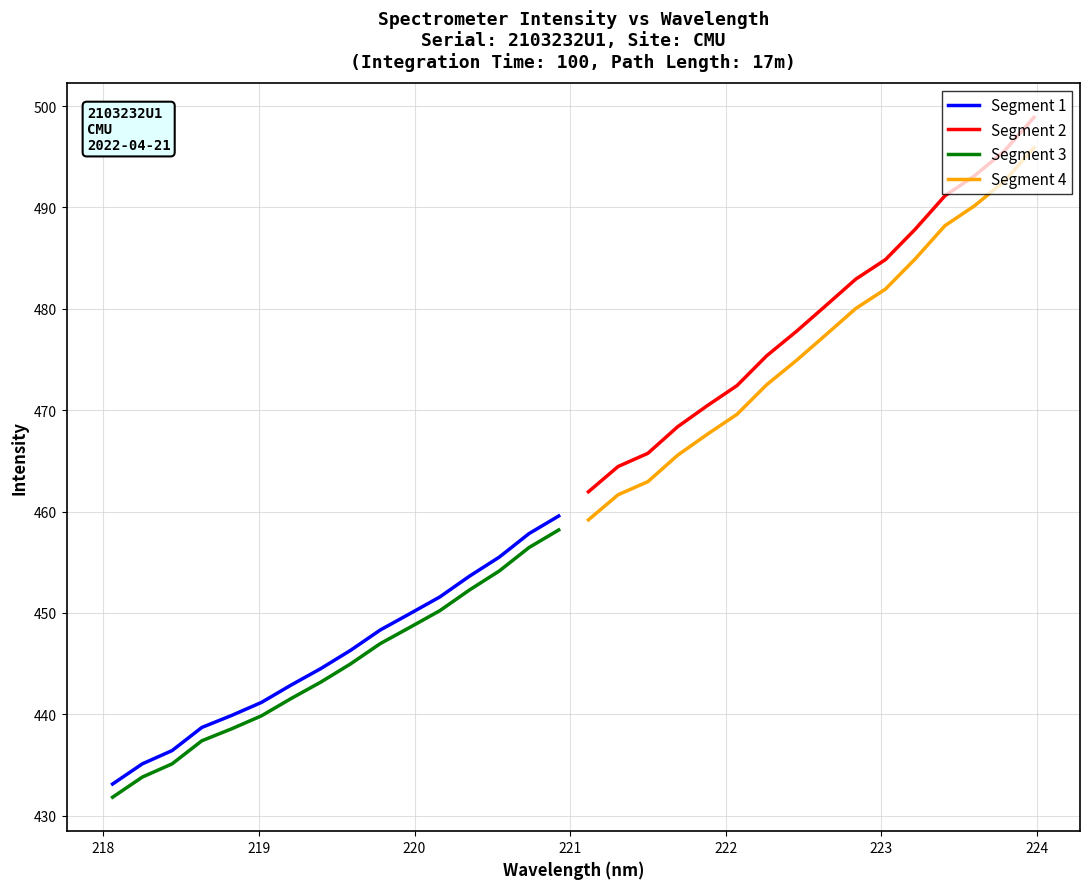

True or false: Segment 1 and Segment 3 intersect in this chart.

False